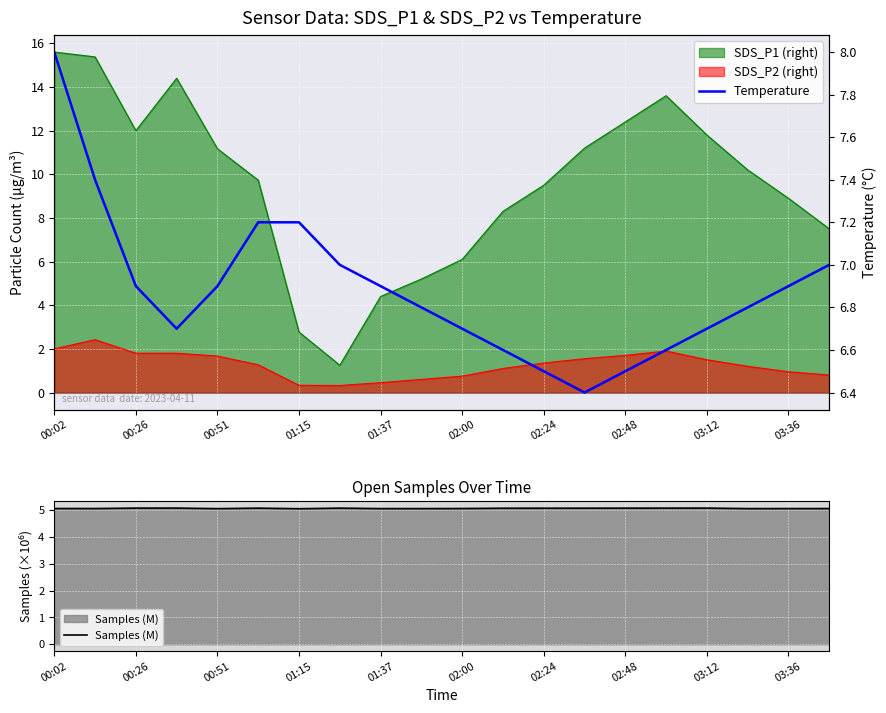

True or false: Temperature and Samples (M) intersect in this chart.

False